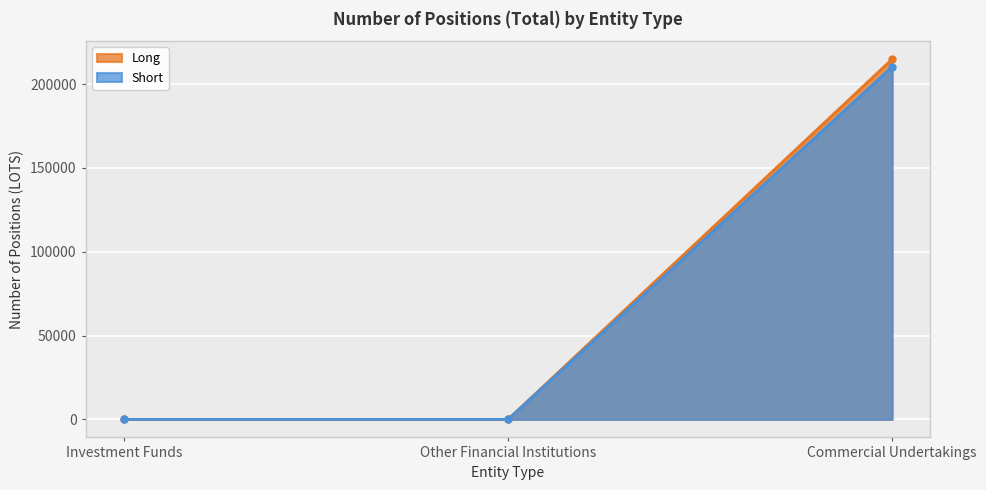

At which label does Long reach its peak?

Commercial Undertakings